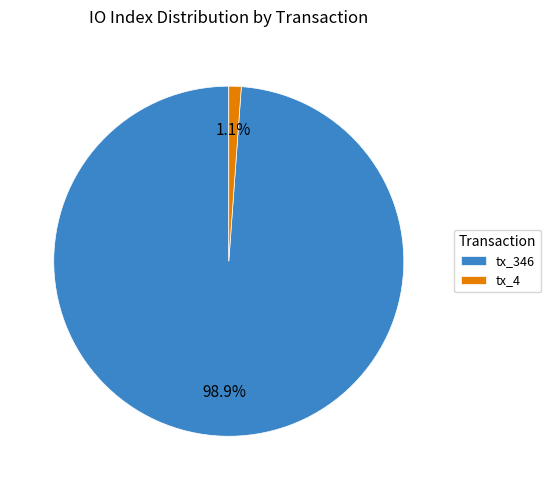

To the nearest percent, what is the difference between the tx_4 and tx_346 slice percentages?

98%